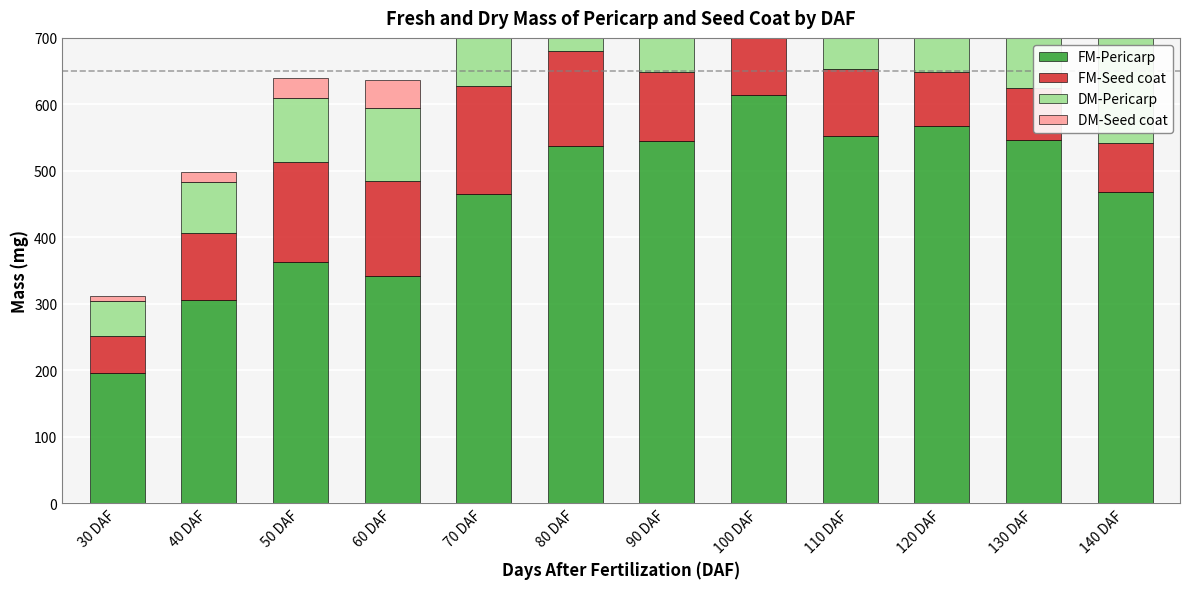

Count the number of categories in the chart.

12